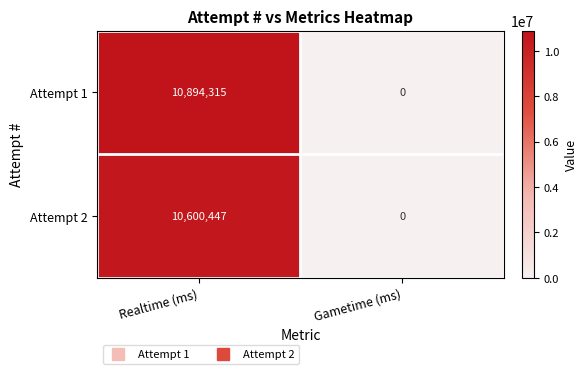

Rank the series by their average value, from highest to lowest.

Attempt 1, Attempt 2